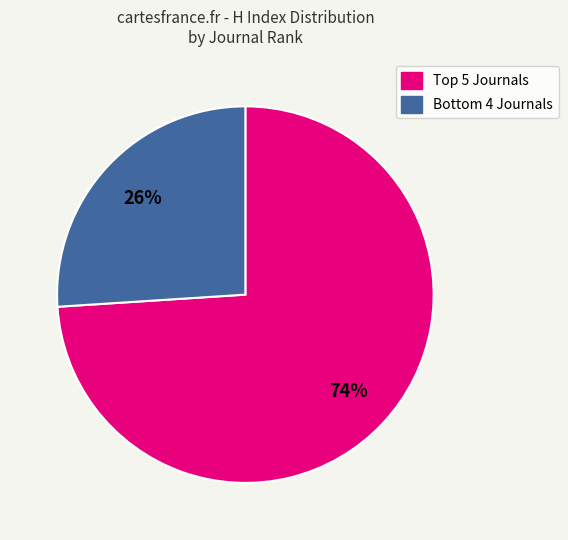

Is there a majority slice in this chart?

Yes